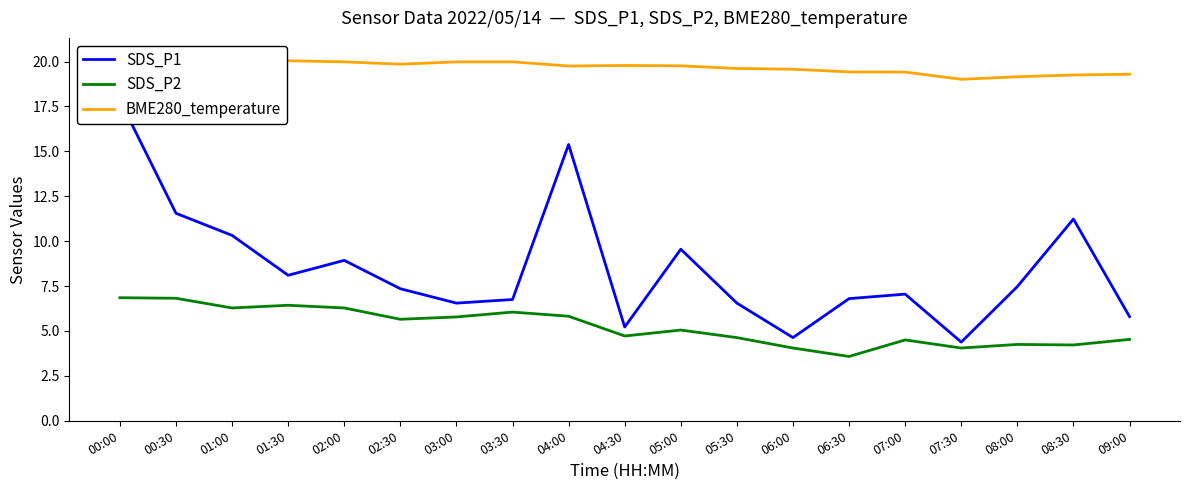

Is the value of SDS_P1 at 06:00 greater than the value of BME280_temperature at 05:30?

No